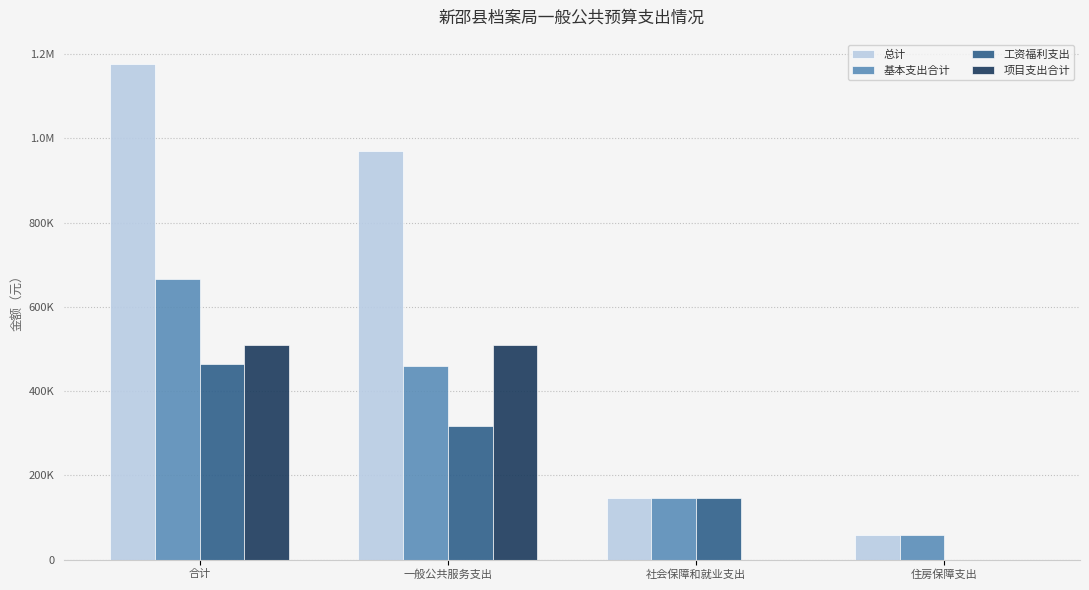

Does the chart contain stacked bars?

No